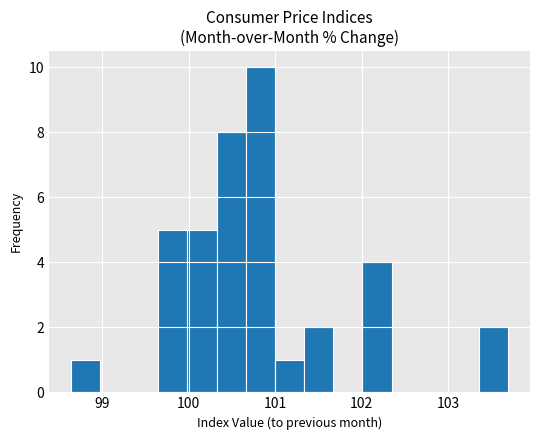

Around what value on the x-axis is the tallest bar? Give the approximate position of its centre, as read against the axis.

100.8